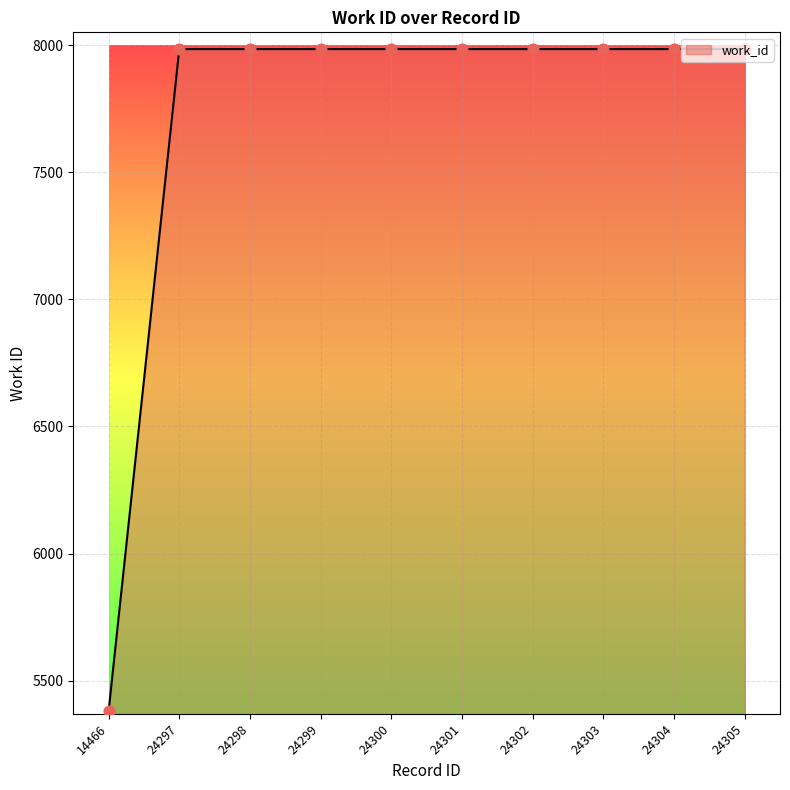

Which has a higher value, 24304 or 14466?

24304